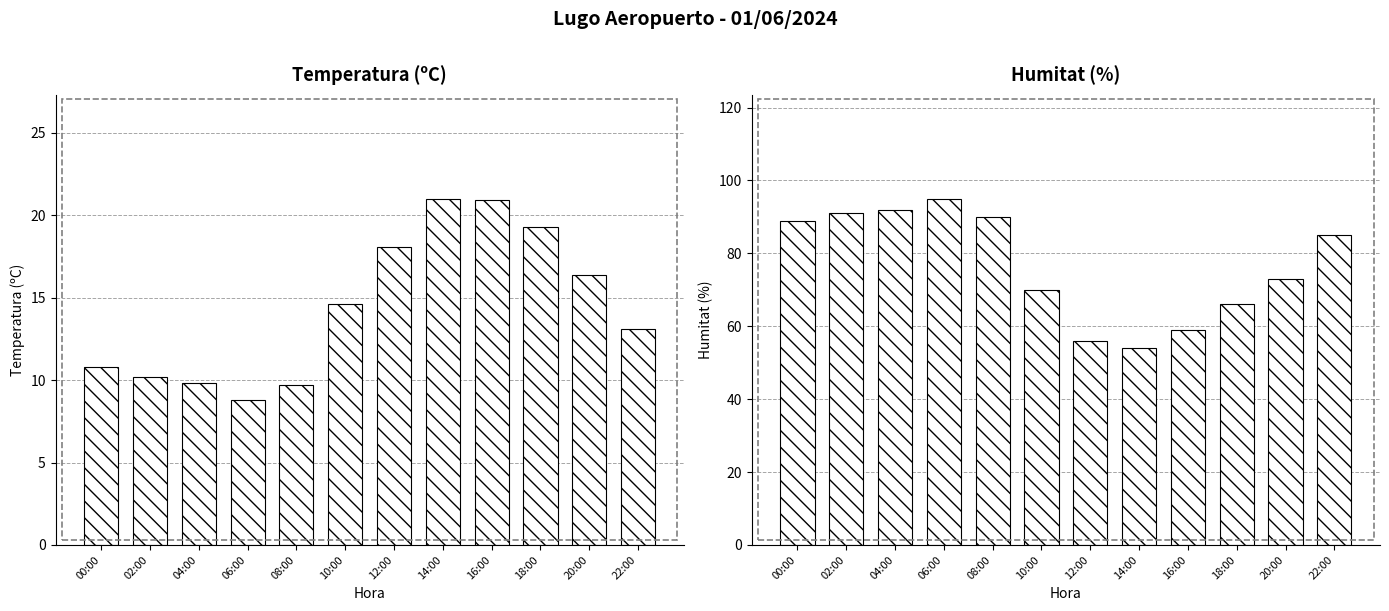

What is the sum of all Temperatura (ºC) values?

172.7